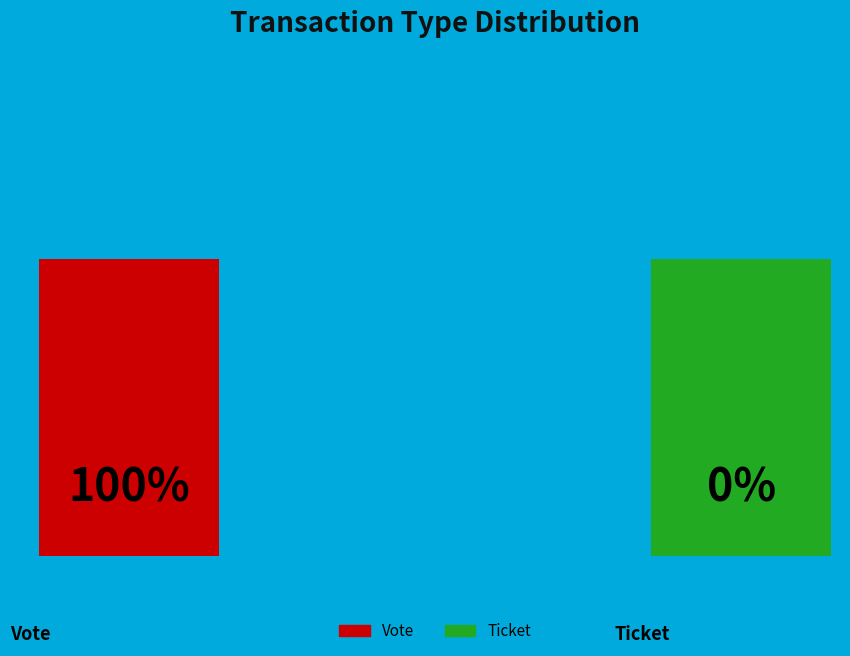

How many slices are in this pie chart?

2